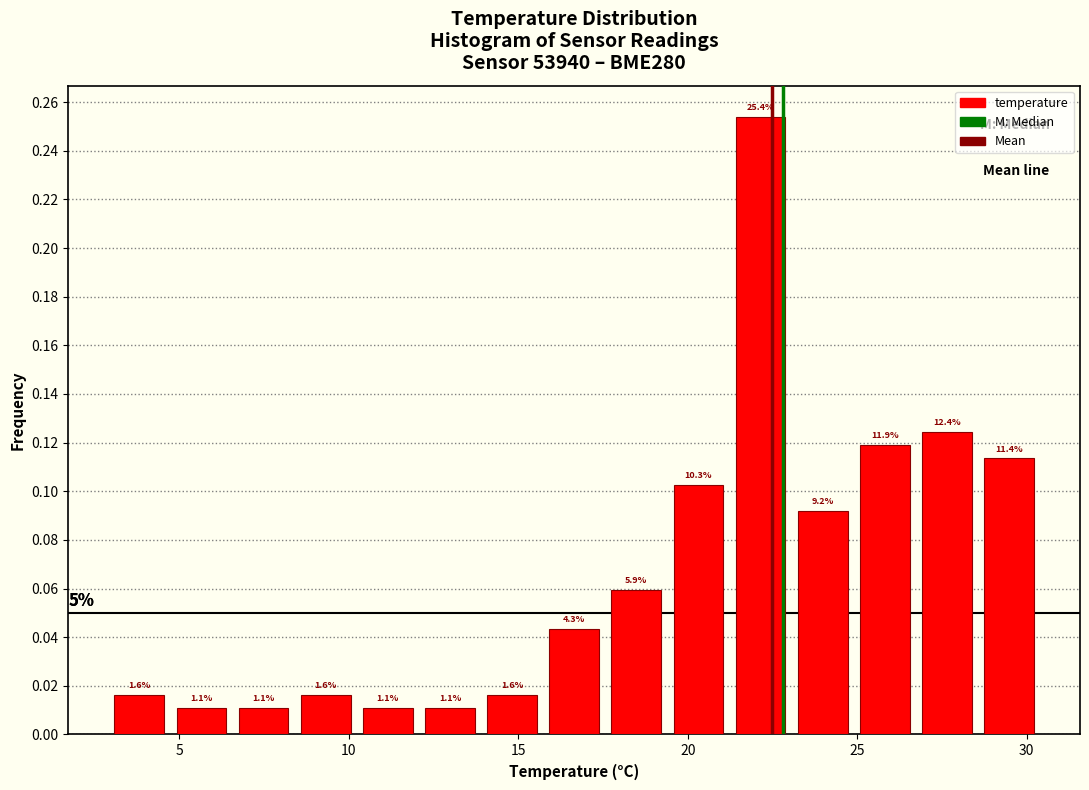

Read against the x-axis, roughly where is the centre of the tallest bar?

22.0